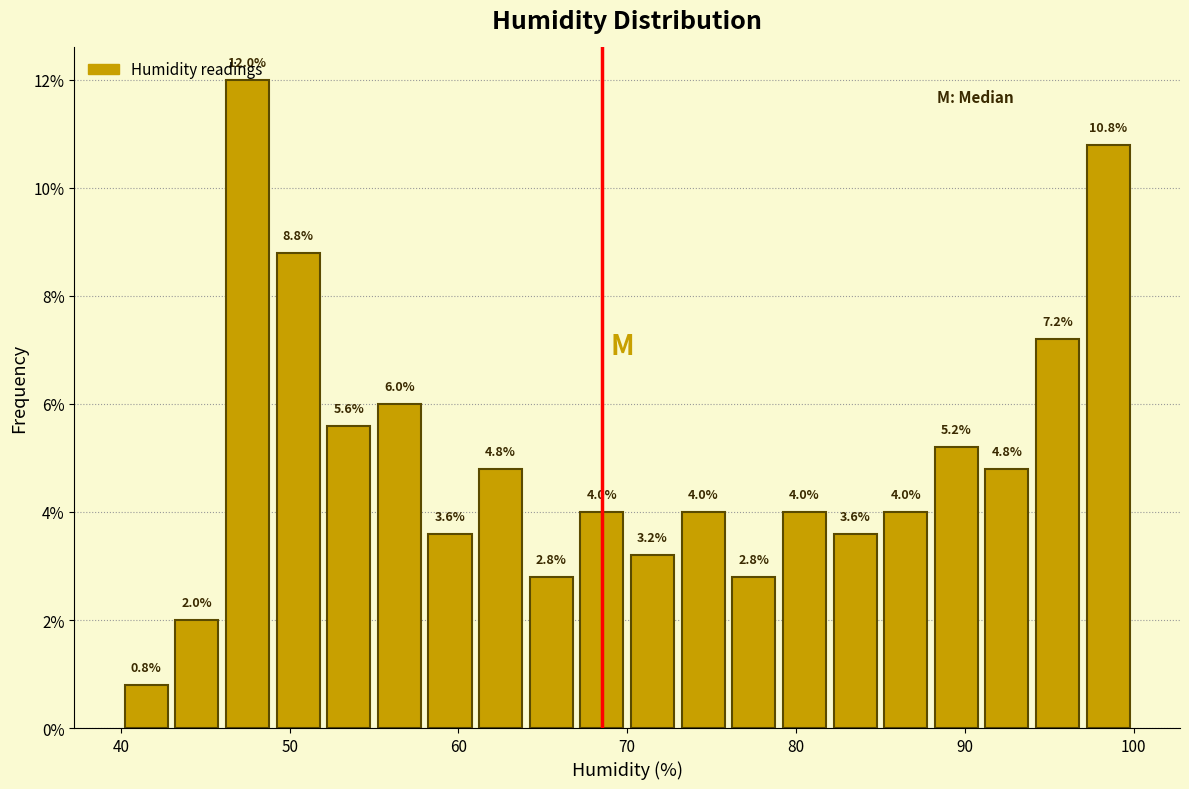

Around what value on the x-axis is the tallest bar? Give the approximate position of its centre, as read against the axis.

48